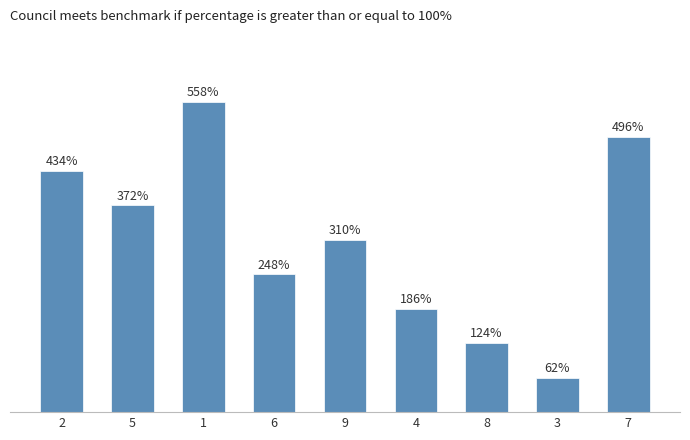

Does the chart contain any negative values?

No